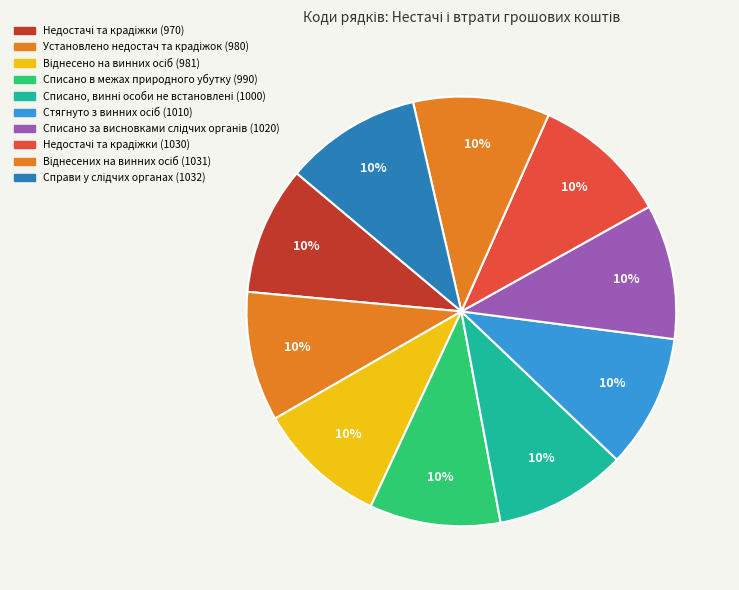

Which category has the smallest portion of the pie?

Недостачі та крадіжки (970)